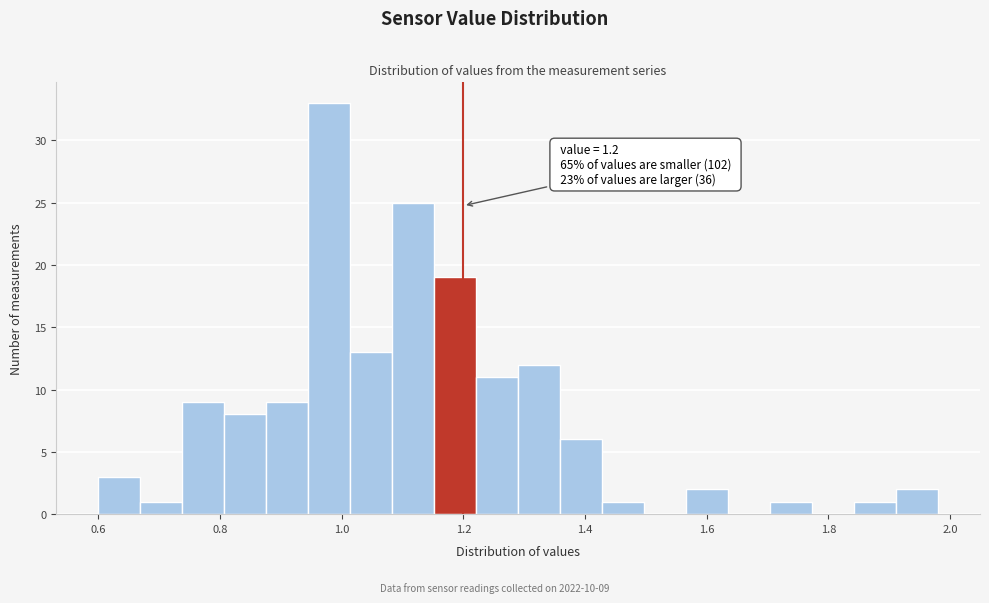

Read against the x-axis, roughly where is the centre of the tallest bar?

0.98